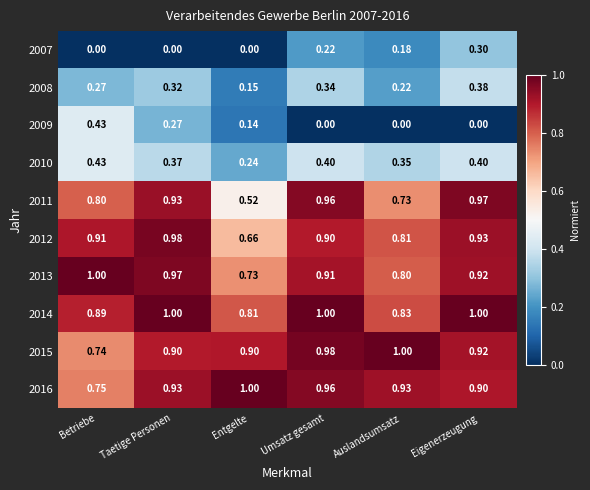

Which category has the lowest value in the 2008 series?

Entgelte